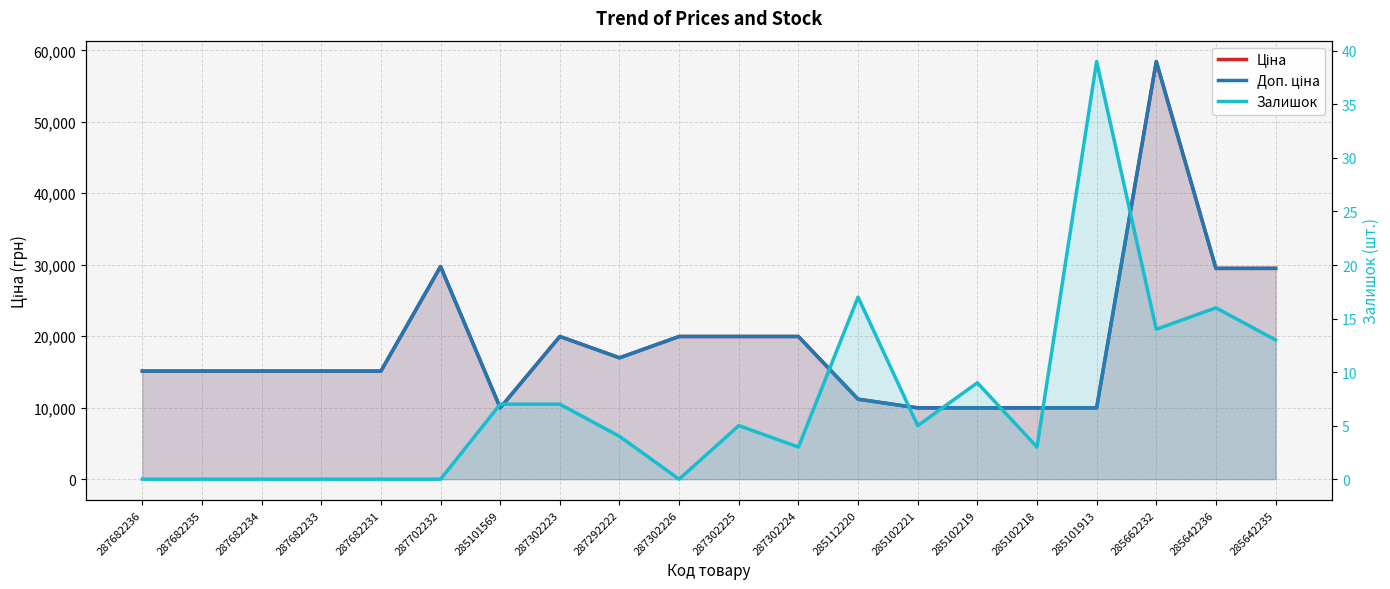

True or false: Ціна and Доп. ціна intersect in this chart.

False